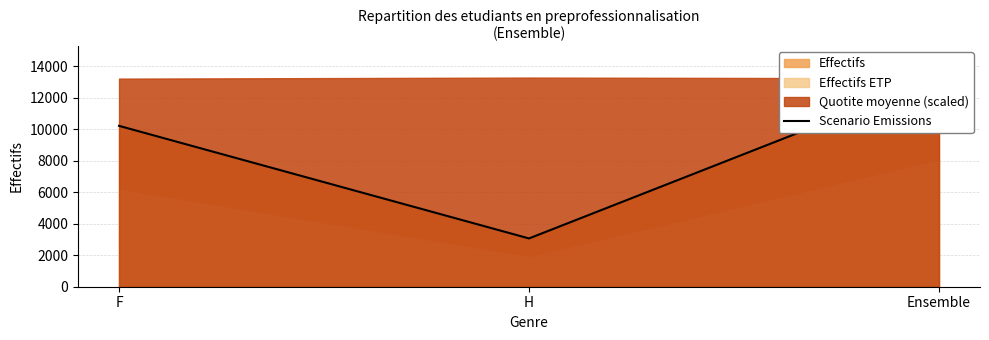

Reading right to left, list all the values displayed in this chart.

Ensemble=13295	H=3069	F=10226